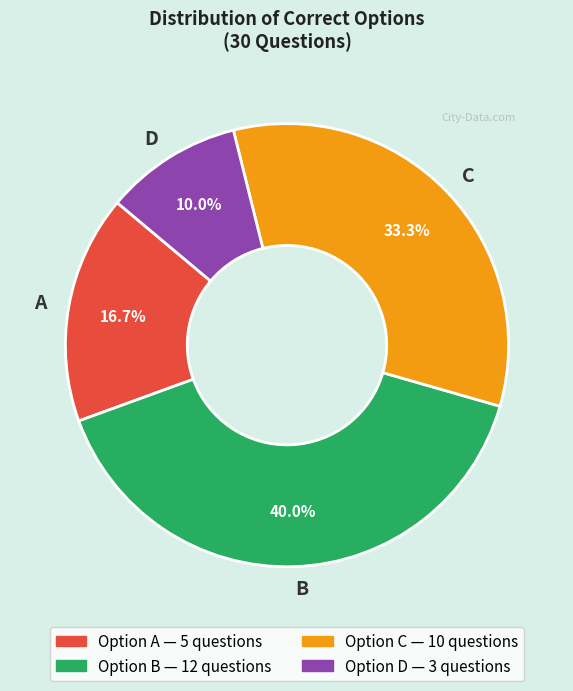

Is it true that B is 33% of the pie?

False